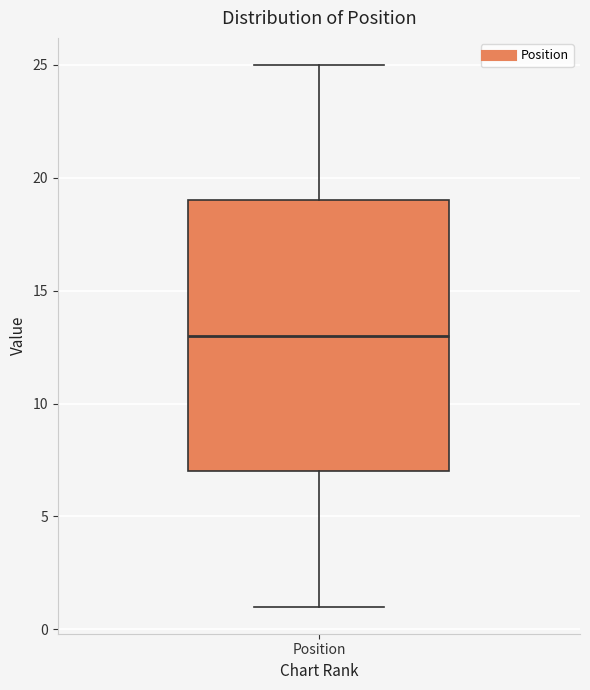

Read this box plot against the y-axis: the position of the median line, the range covered by the box, and the ends of both whiskers. The values are not printed on the chart, so give them approximately, as read against the axis.

median 13, box 7 to 19, whiskers 1 to 25